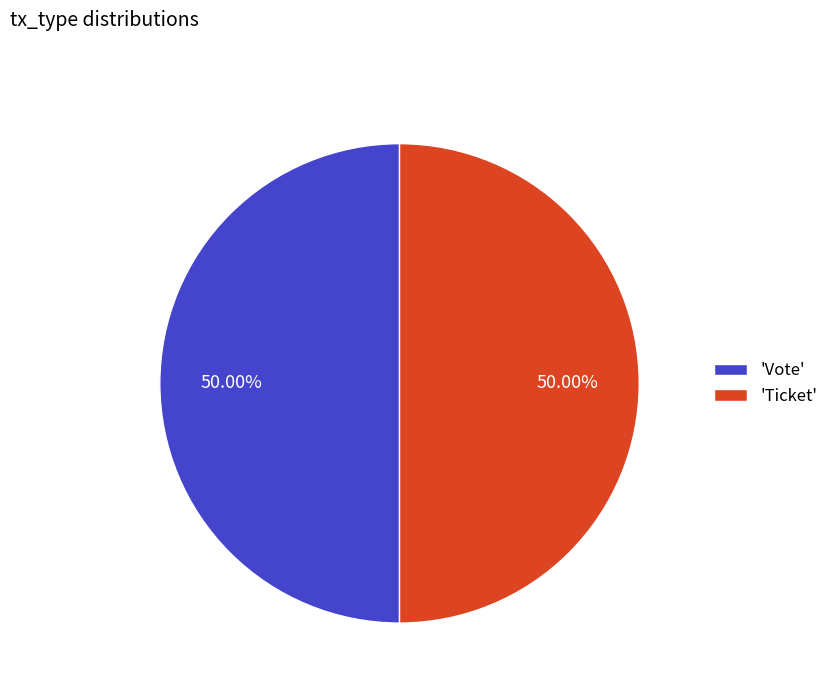

How many segments does this pie chart have?

2